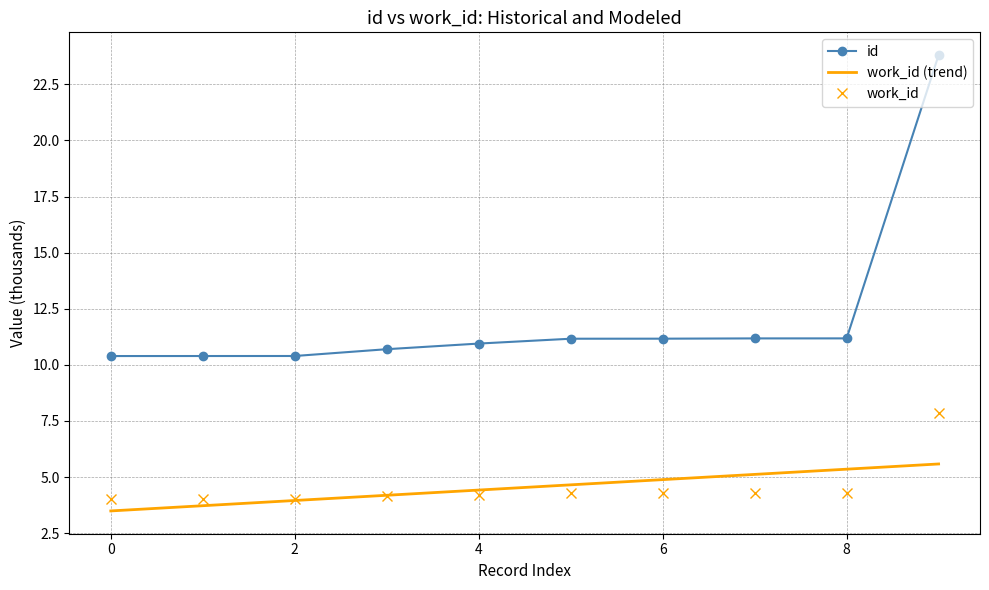

What is the maximum value shown in the chart?

23.8